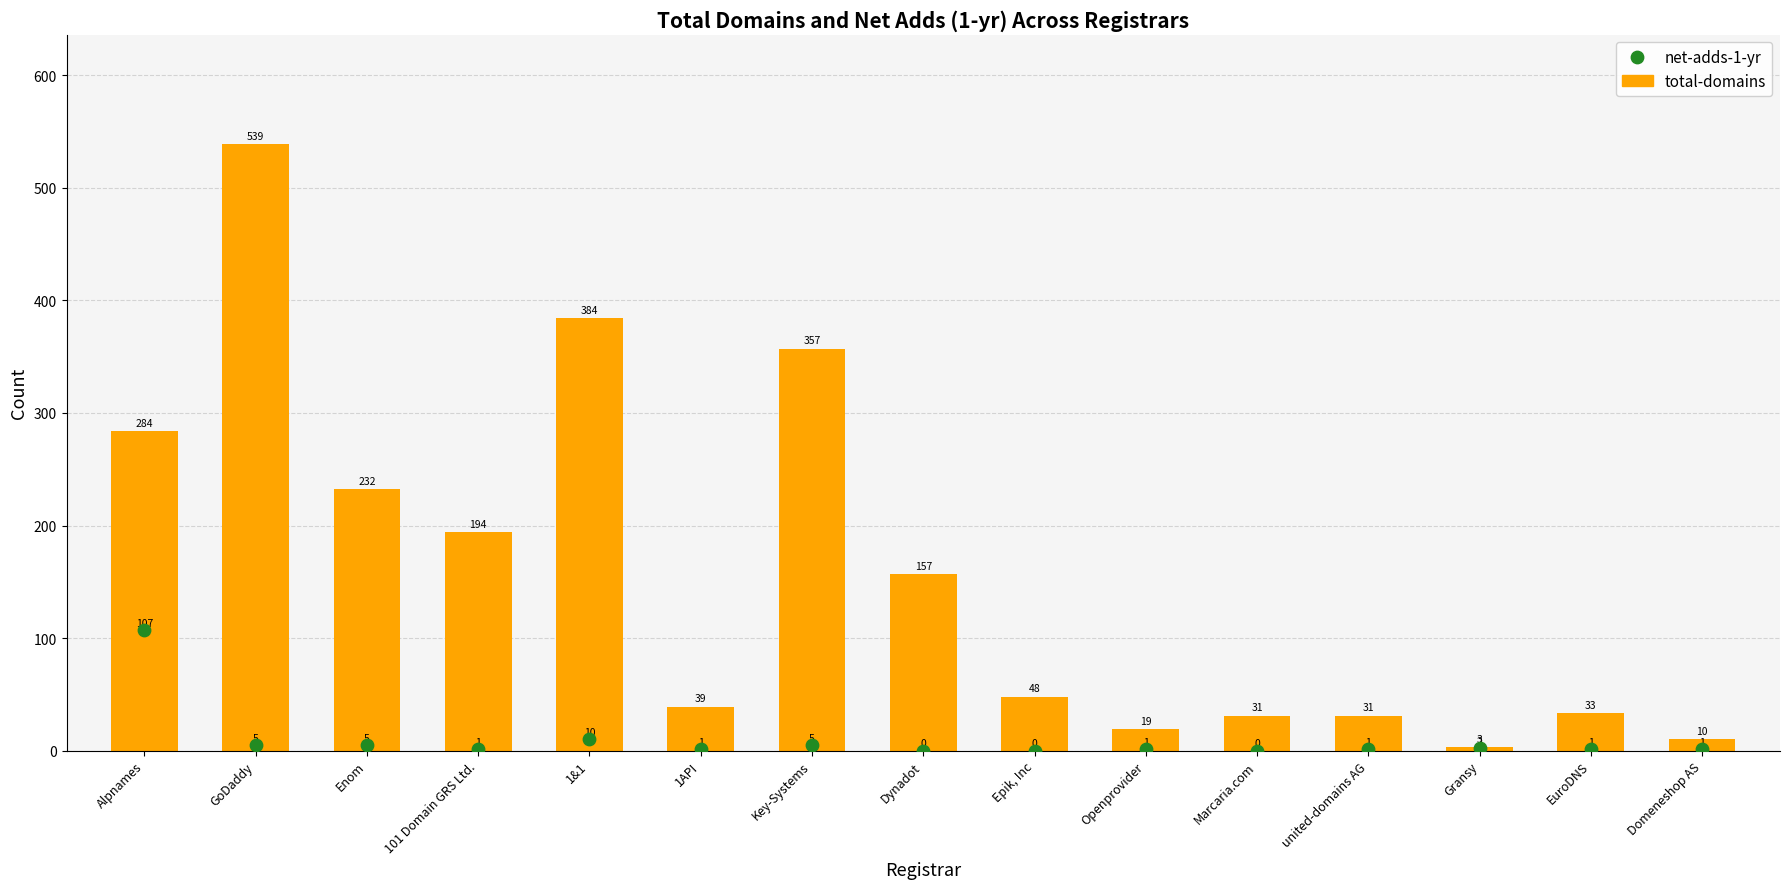

At how many categories does at least one series exceed 410?

1